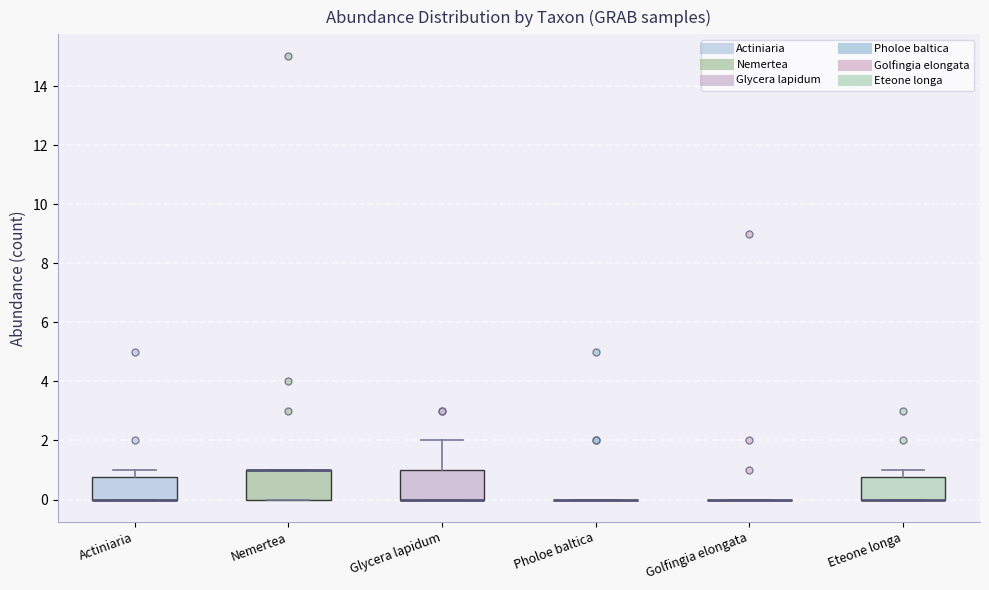

Reading left to right, transcribe this box plot: for each box, give where its median line is, the range the box spans, and where its two whiskers end, as read against the y-axis. The values are not printed on the chart, so give them approximately, as read against the axis.

Actiniaria: median 0.0 (drawn on the box's lower edge), box 0.0 to 0.8, whiskers 0.0 to 1.0
Nemertea: median 1.0 (drawn on the box's upper edge), box 0.0 to 1.0, whiskers 0.0 to 1.0
Glycera lapidum: median 0.0 (drawn on the box's lower edge), box 0.0 to 1.0, whiskers 0.0 to 2.0
Pholoe baltica: box collapsed to a line at 0.0, whiskers 0.0 to 0.0
Golfingia elongata: box collapsed to a line at 0.0, whiskers 0.0 to 0.0
Eteone longa: median 0.0 (drawn on the box's lower edge), box 0.0 to 0.8, whiskers 0.0 to 1.0